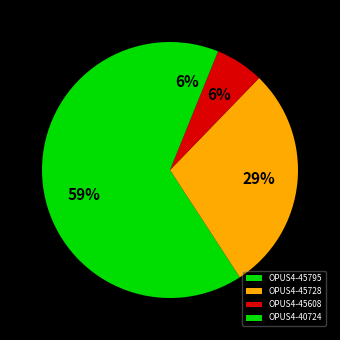

What is the smallest slice in the pie chart?

OPUS4-45608